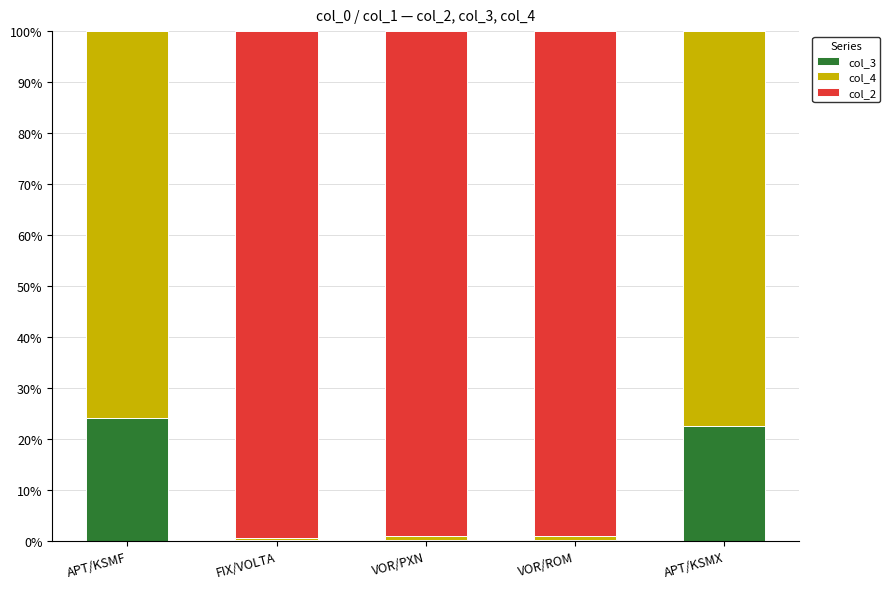

Are the bars grouped side by side (vs. stacked)?

No